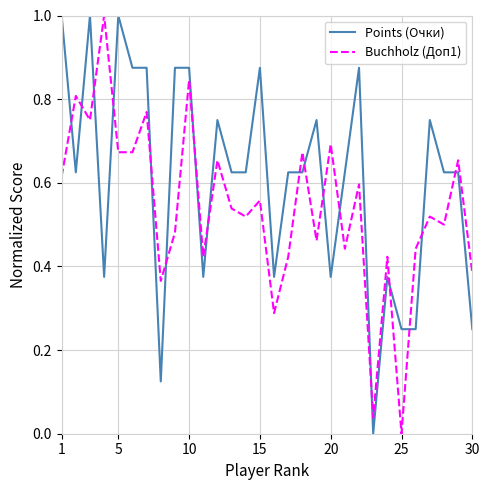

Which series has the largest total across all categories?

Points (Очки)